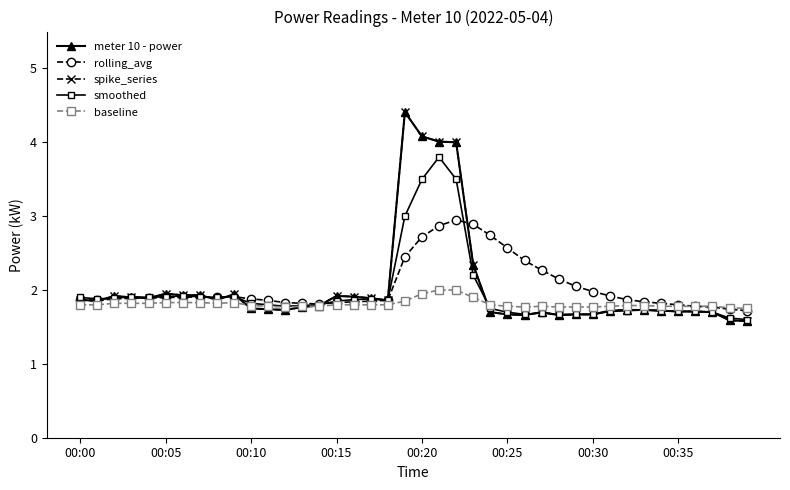

Is this an area chart (filled region under the line)?

No